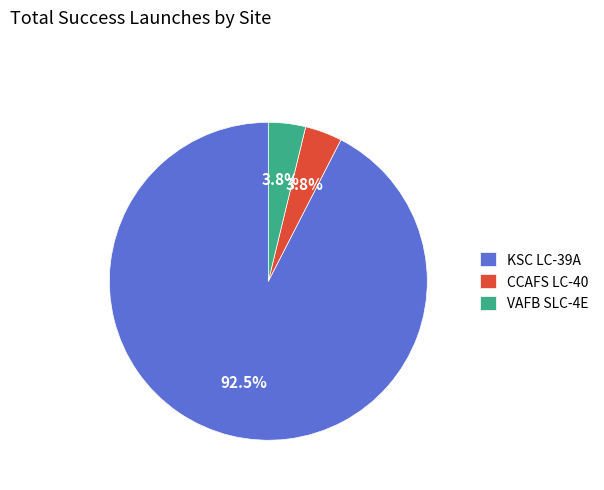

Which has a higher value, CCAFS LC-40 or KSC LC-39A?

KSC LC-39A